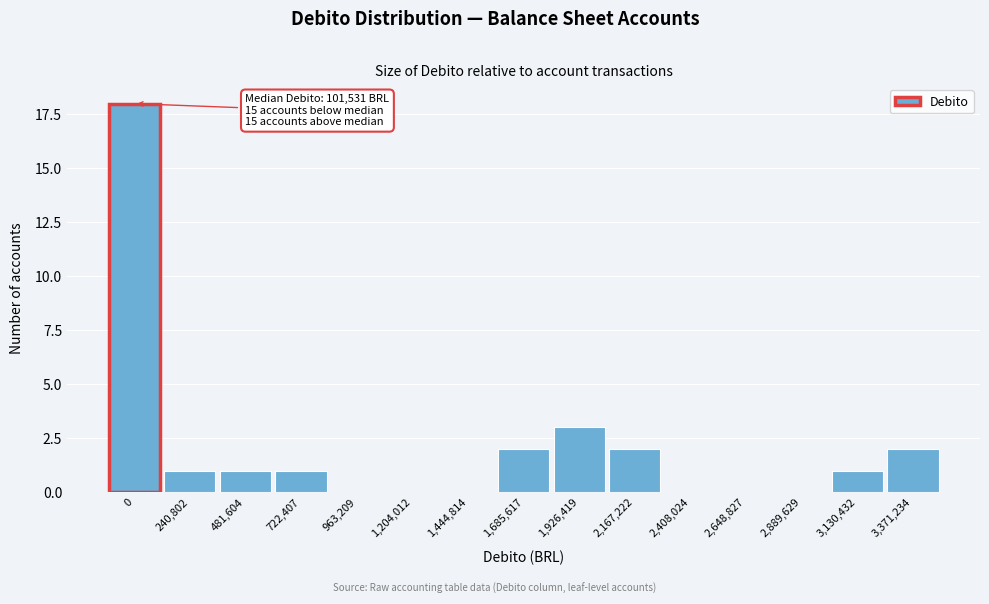

Reading left to right, list all the values displayed in this chart.

0=18	240,802=1	481,604=1	722,407=1	963,209=0	1,204,012=0	1,444,814=0	1,685,617=2	1,926,419=3	2,167,222=2	2,408,024=0	2,648,827=0	2,889,629=0	3,130,432=1	3,371,234=2